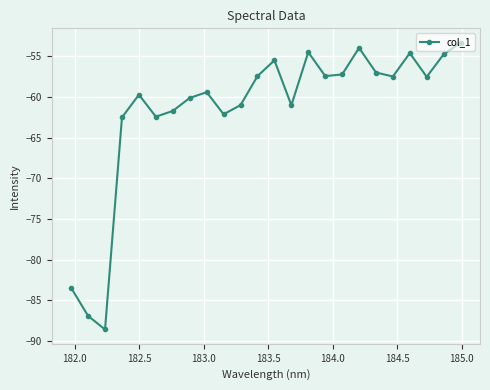

What is the smallest value displayed?

-88.6